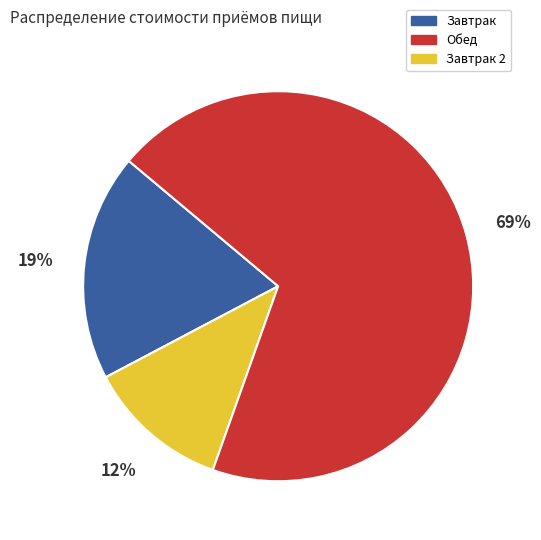

Is there a majority slice in this chart?

Yes